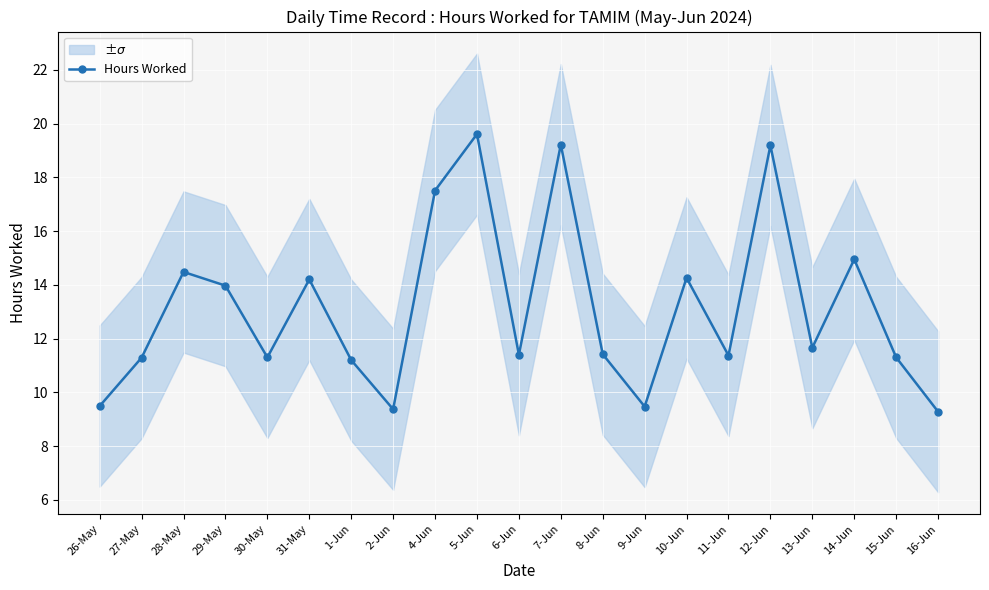

How many data points are above 11?

17